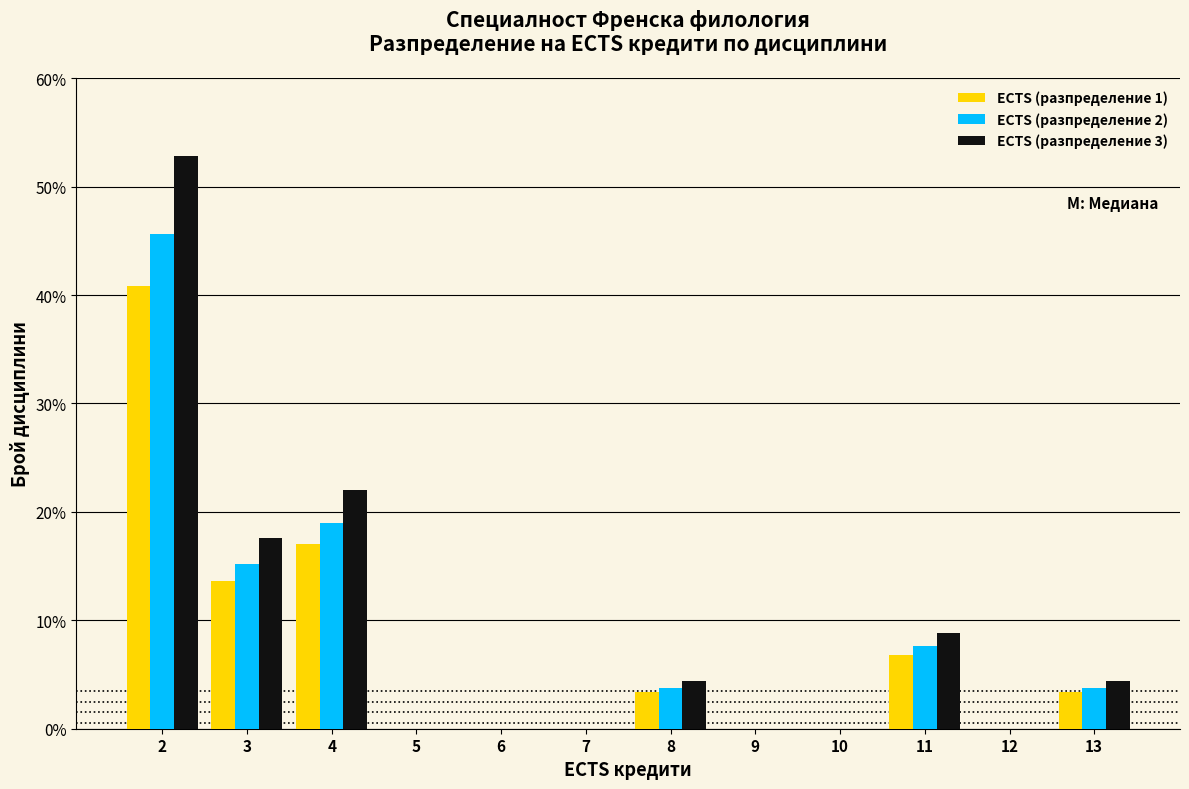

In the ECTS (разпределение 1) series, which range on the x-axis has the tallest bar?

1.5 to 2.5